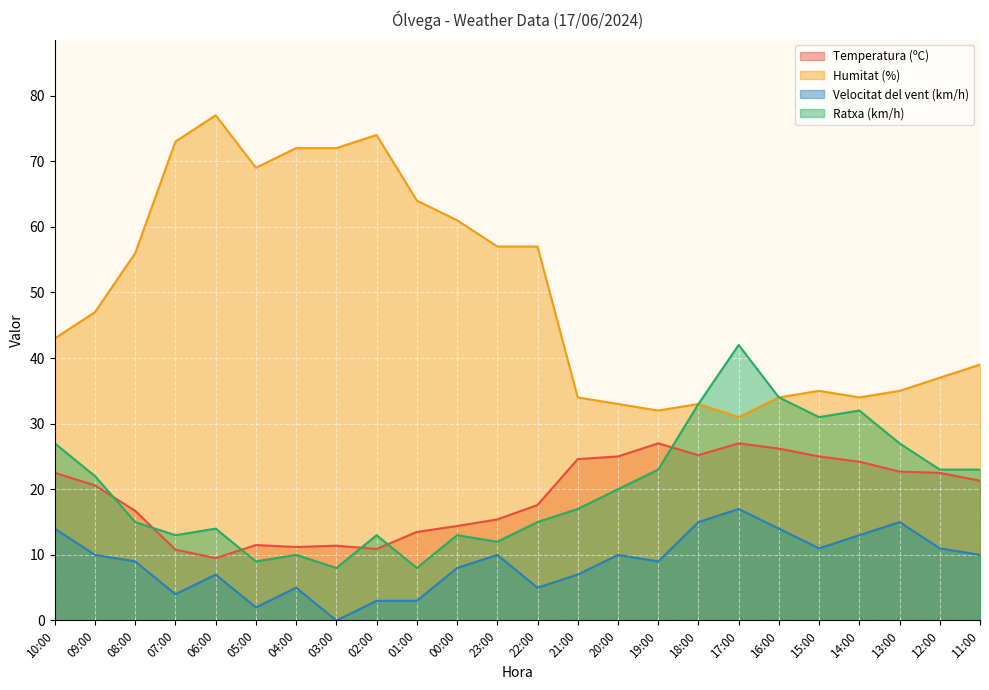

The value of Velocitat del vent (km/h) at 12:00 is 11.0. True or false?

True